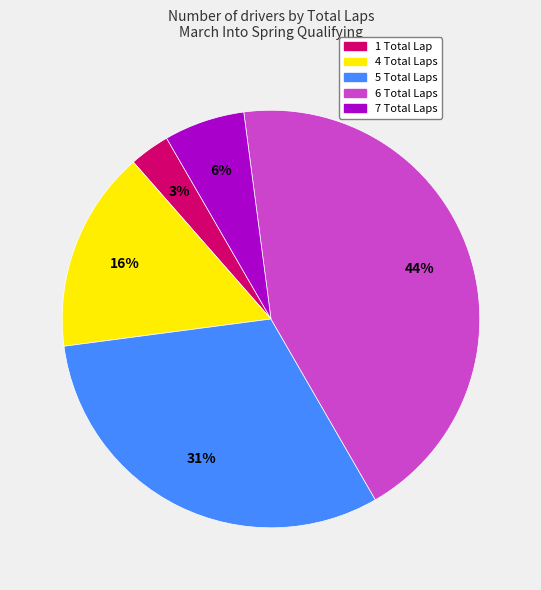

Is 6 Total Laps the majority of the pie?

No